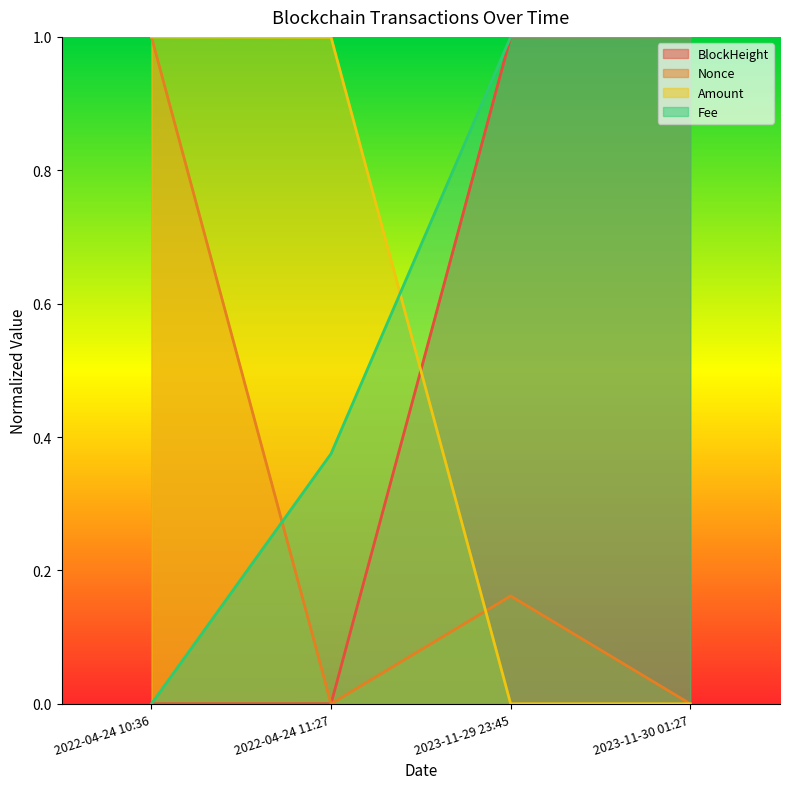

True or false: Nonce has a value of 0.0 at 2023-11-30 01:27.

True